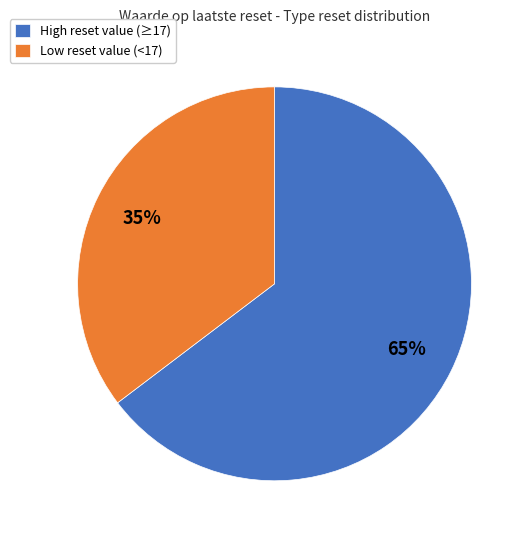

Does any single category account for the majority?

Yes